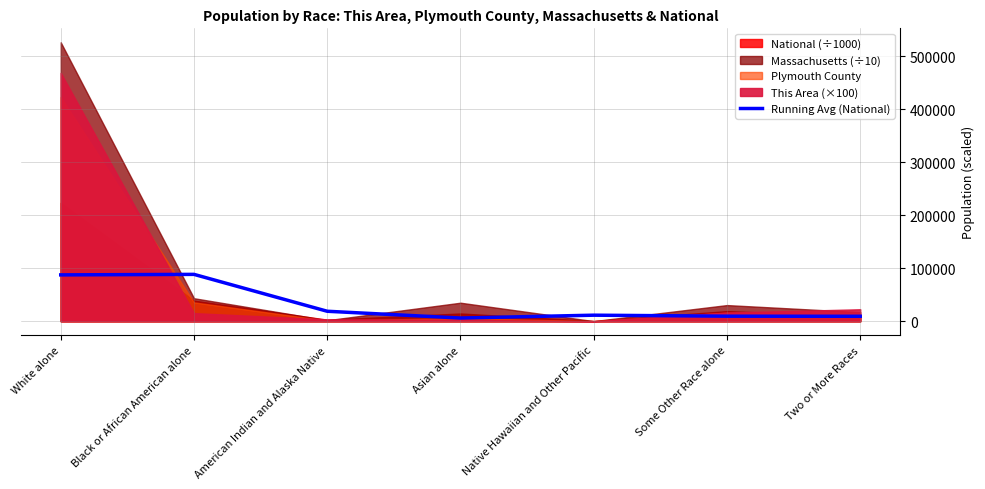

Where is the first local maximum?

Black or African American alone